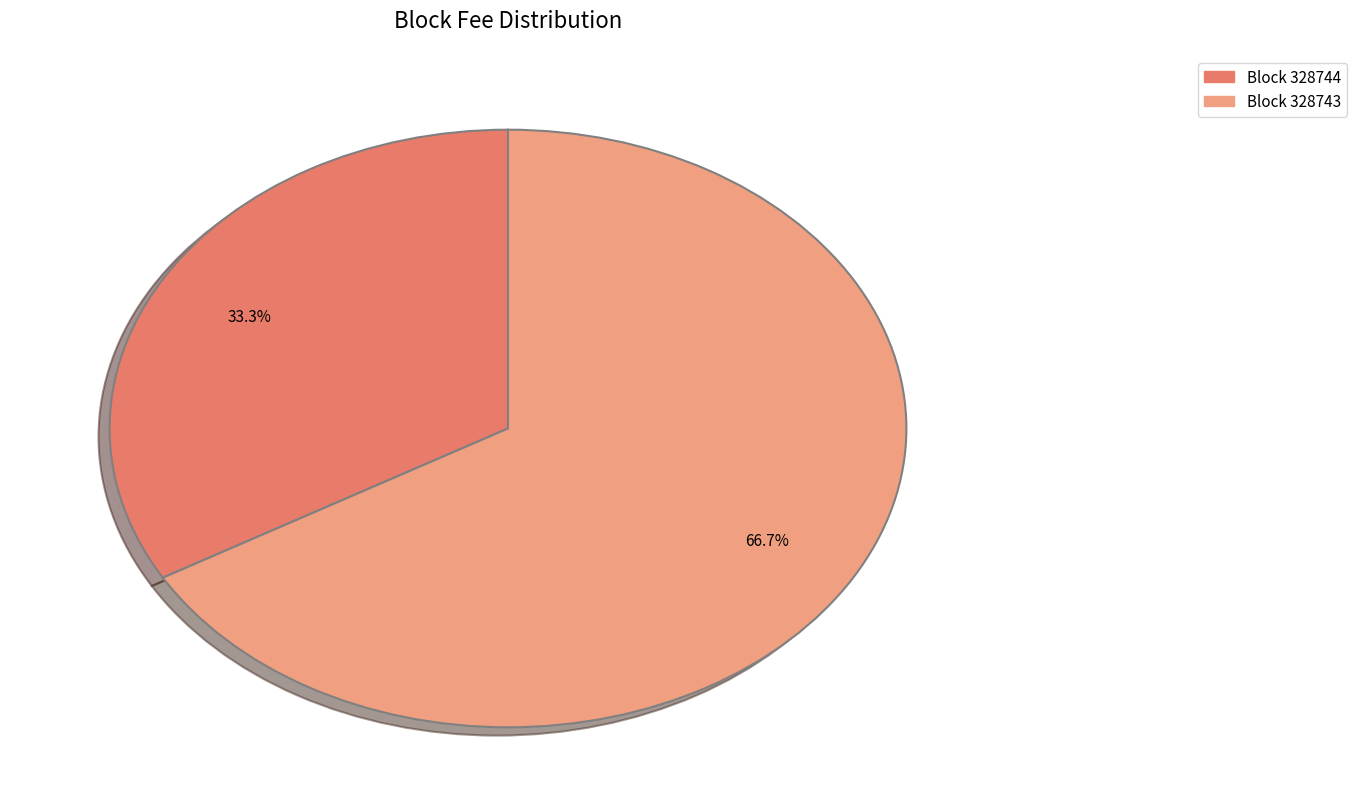

To the nearest percent, what is the difference between the largest and smallest slice percentages?

33%